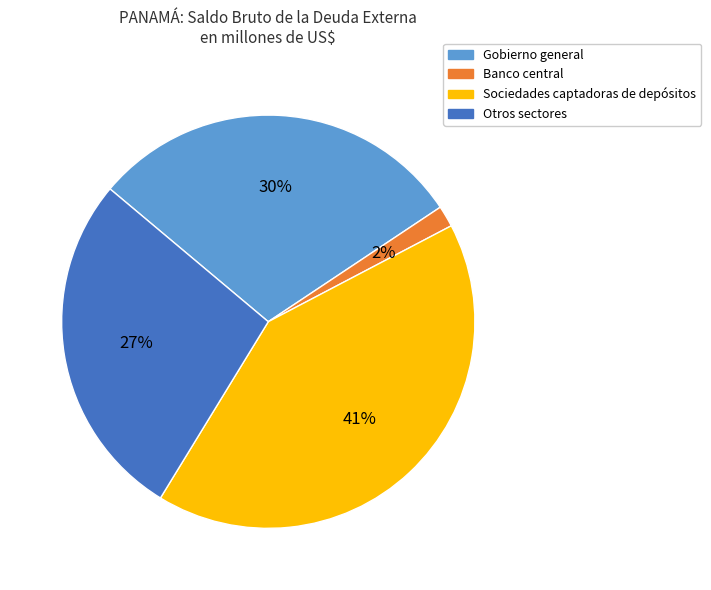

To the nearest percent, what percentage of the pie is Gobierno general?

30%